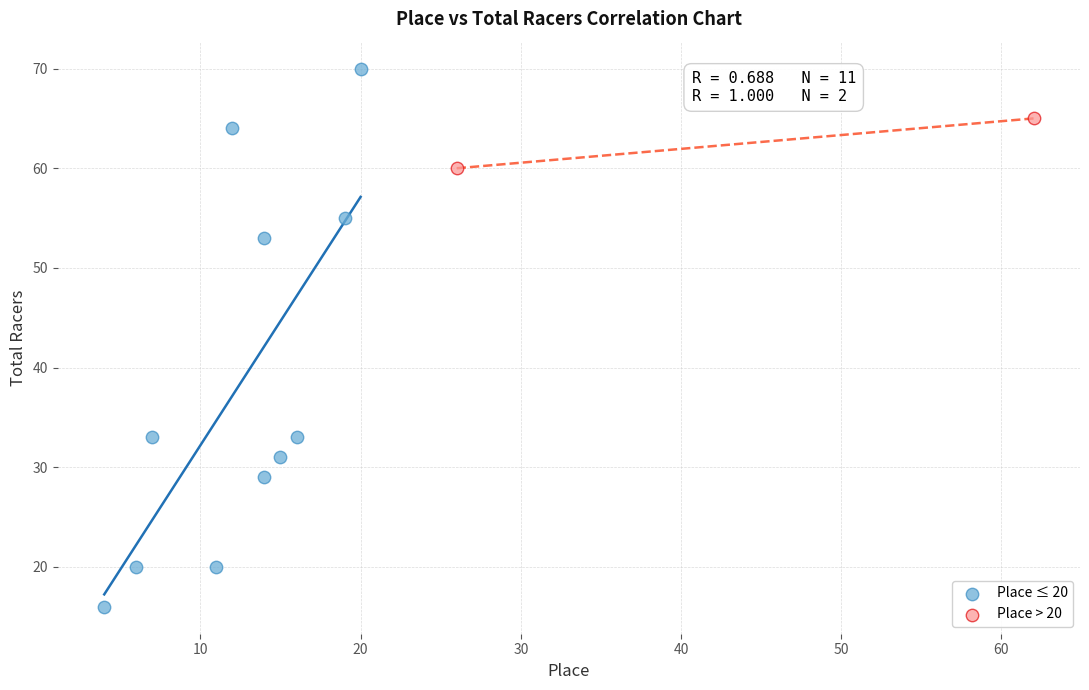

What are all the series names shown in the legend?

Place ≤ 20, Place > 20